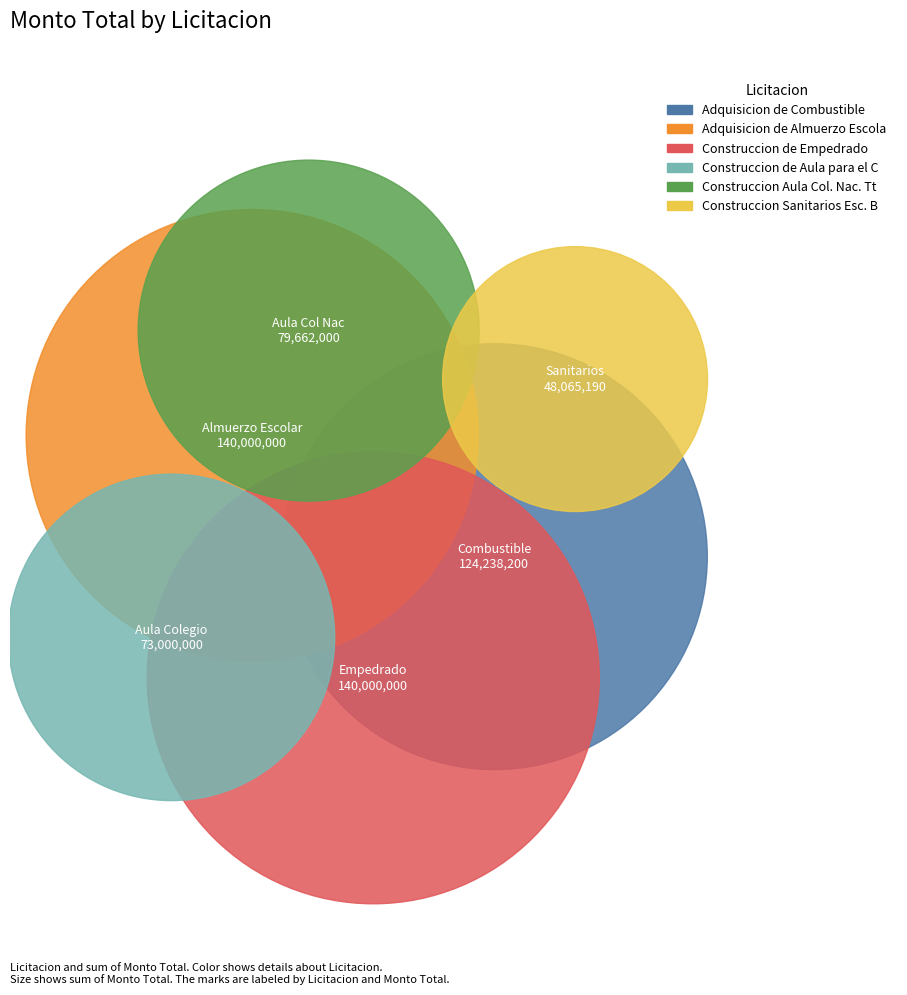

To the nearest percent, what percentage of the pie is Construccion Sanitarios Esc. Basica?

8%